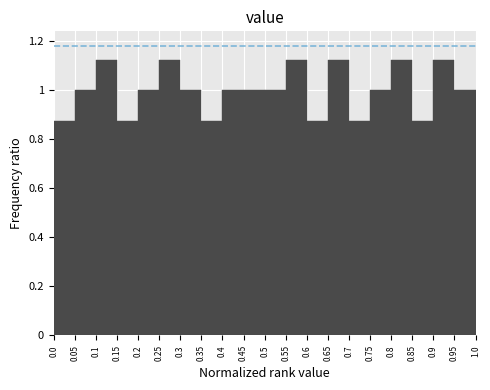

Reading left to right, transcribe this chart: for each bar, give the range it covers on the x-axis and its height. The values are not printed on the chart, so give them approximately, as read against the axis.

0.0 to 0.05: 0.88
0.05 to 0.1: 1.00
0.1 to 0.15: 1.12
0.15 to 0.2: 0.88
0.2 to 0.25: 1.00
0.25 to 0.3: 1.12
0.3 to 0.35: 1.00
0.35 to 0.4: 0.88
0.4 to 0.45: 1.00
0.45 to 0.5: 1.00
0.5 to 0.55: 1.00
0.55 to 0.6: 1.12
0.6 to 0.65: 0.88
0.65 to 0.7: 1.12
0.7 to 0.75: 0.88
0.75 to 0.8: 1.00
0.8 to 0.85: 1.12
0.85 to 0.9: 0.88
0.9 to 0.95: 1.12
0.95 to 1.0: 1.00